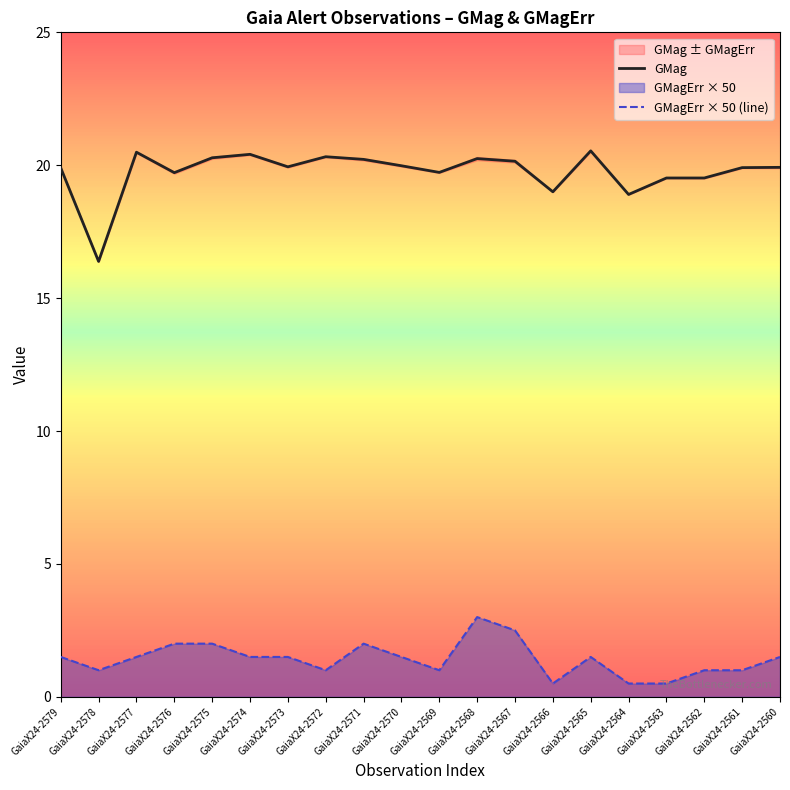

Is the value of GMagErr × 50 (line) at GaiaX24-2561 greater than the value of GMag at GaiaX24-2579?

No